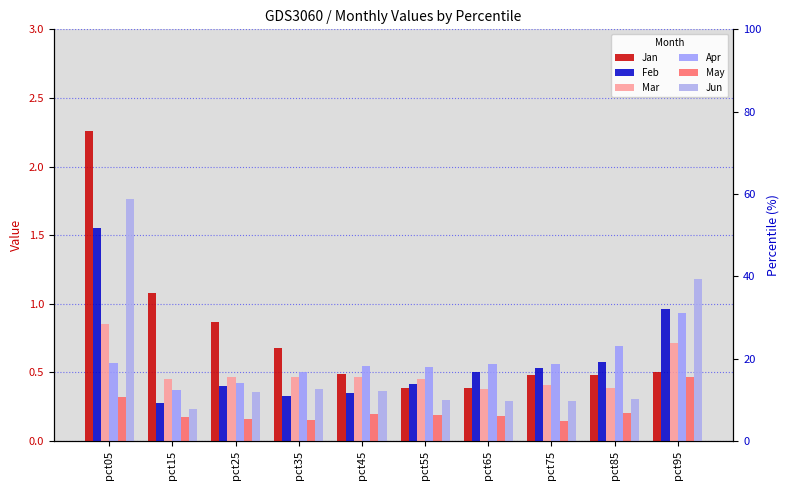

Rank the series by their maximum value, from lowest to highest.

May, Mar, Apr, Feb, Jun, Jan